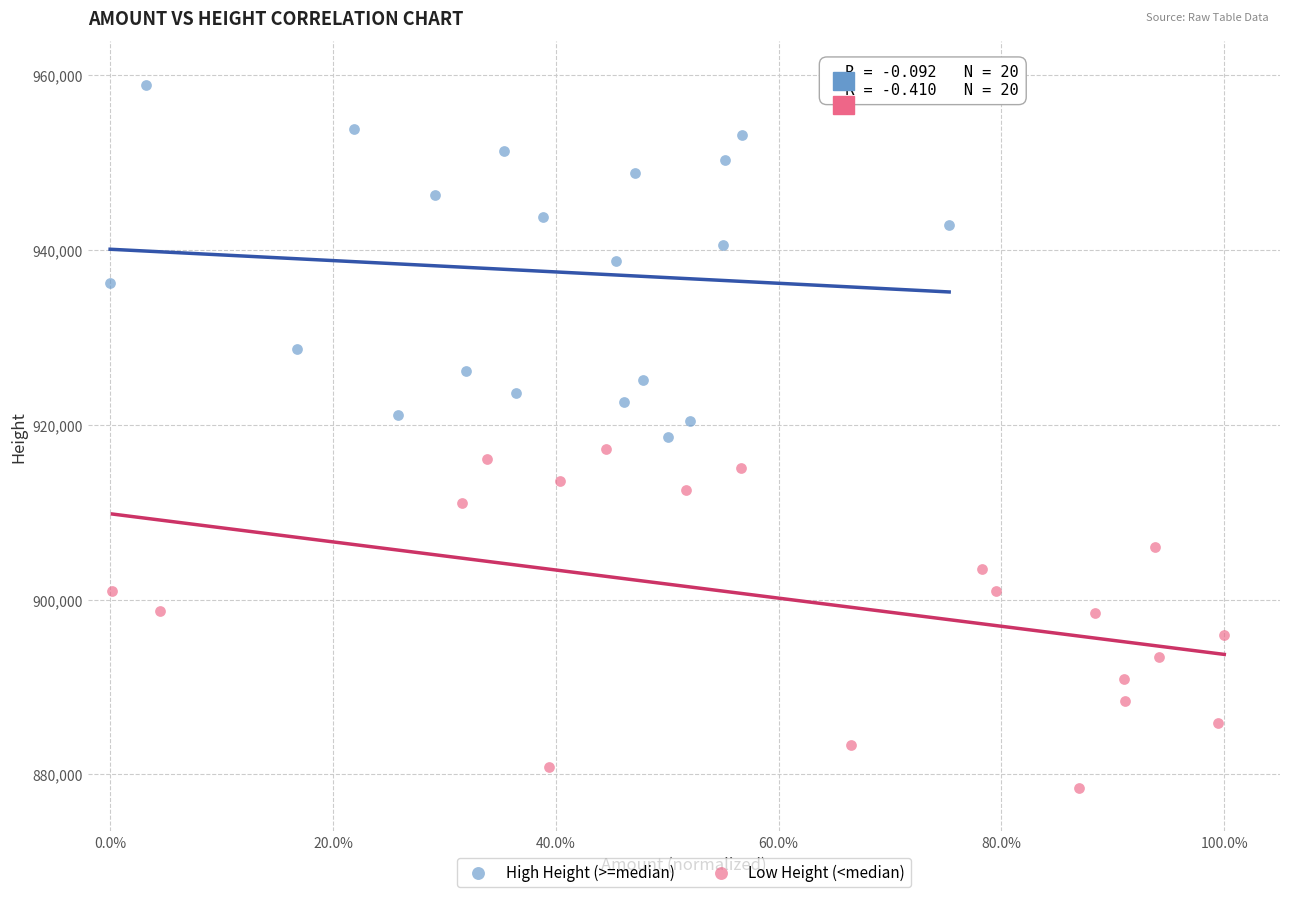

Which series has the widest spread of Y values?

High Height (>=median)